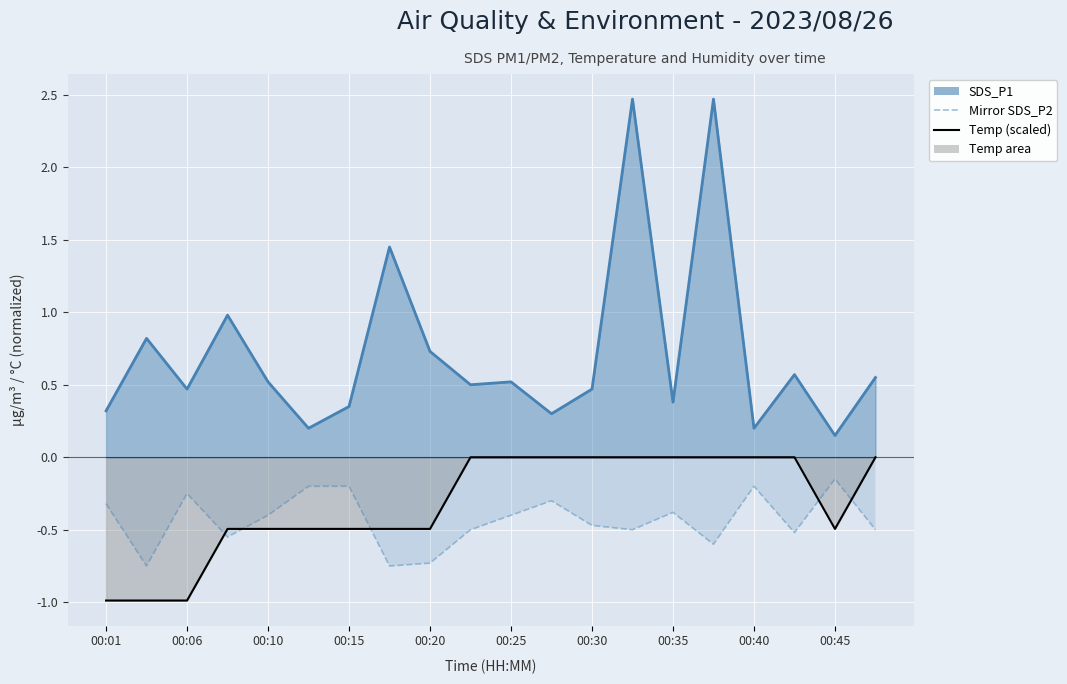

True or false: Mirror SDS_P2 line and SDS_P1 line intersect in this chart.

False